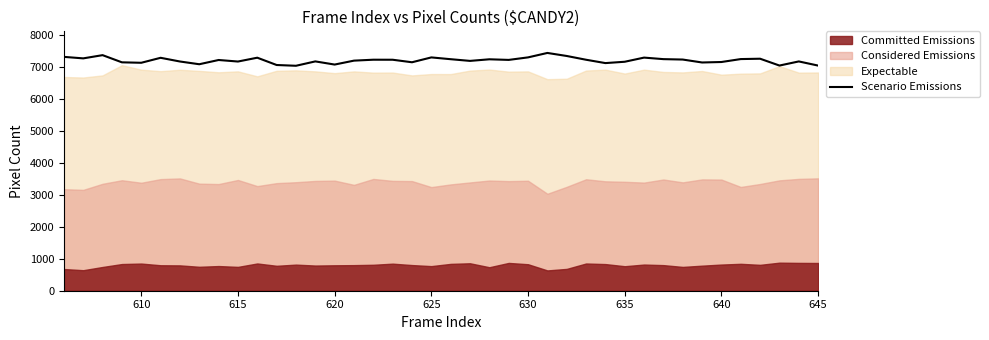

How many lines are shown in the chart?

1